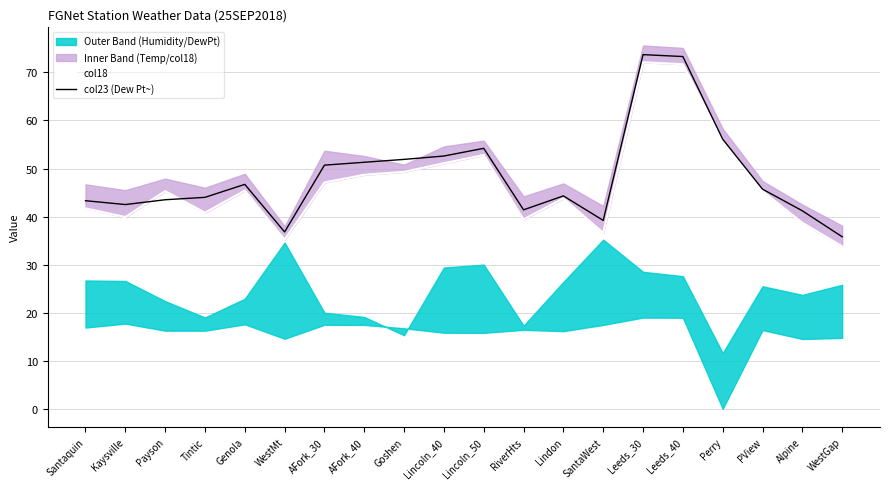

What is the spread (max minus min) of values at Genola?

1.3